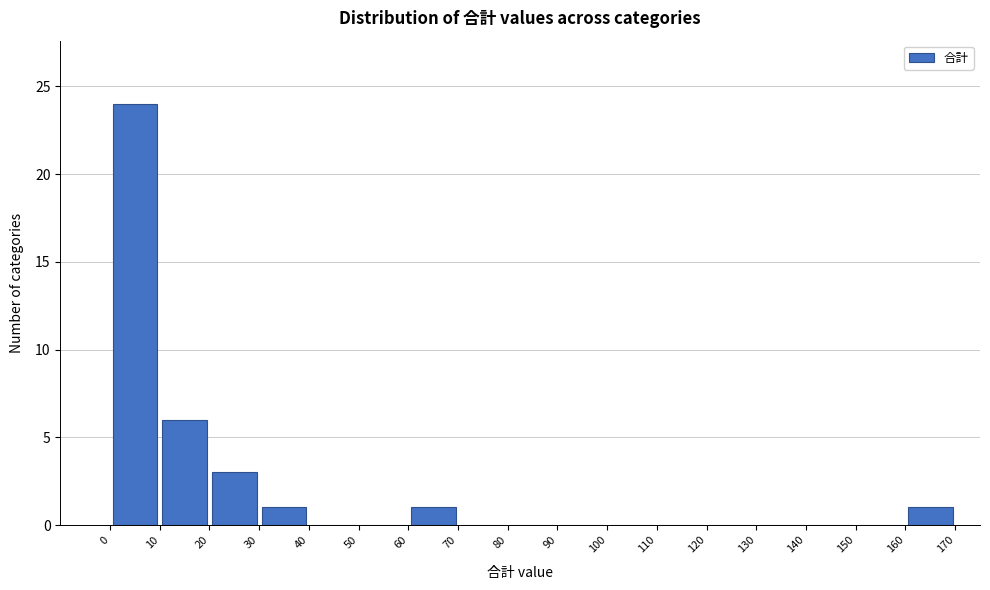

What is the height of the bar covering 20 to 30 on the x-axis? The values are not printed on the chart, so give them approximately, as read against the axis.

3